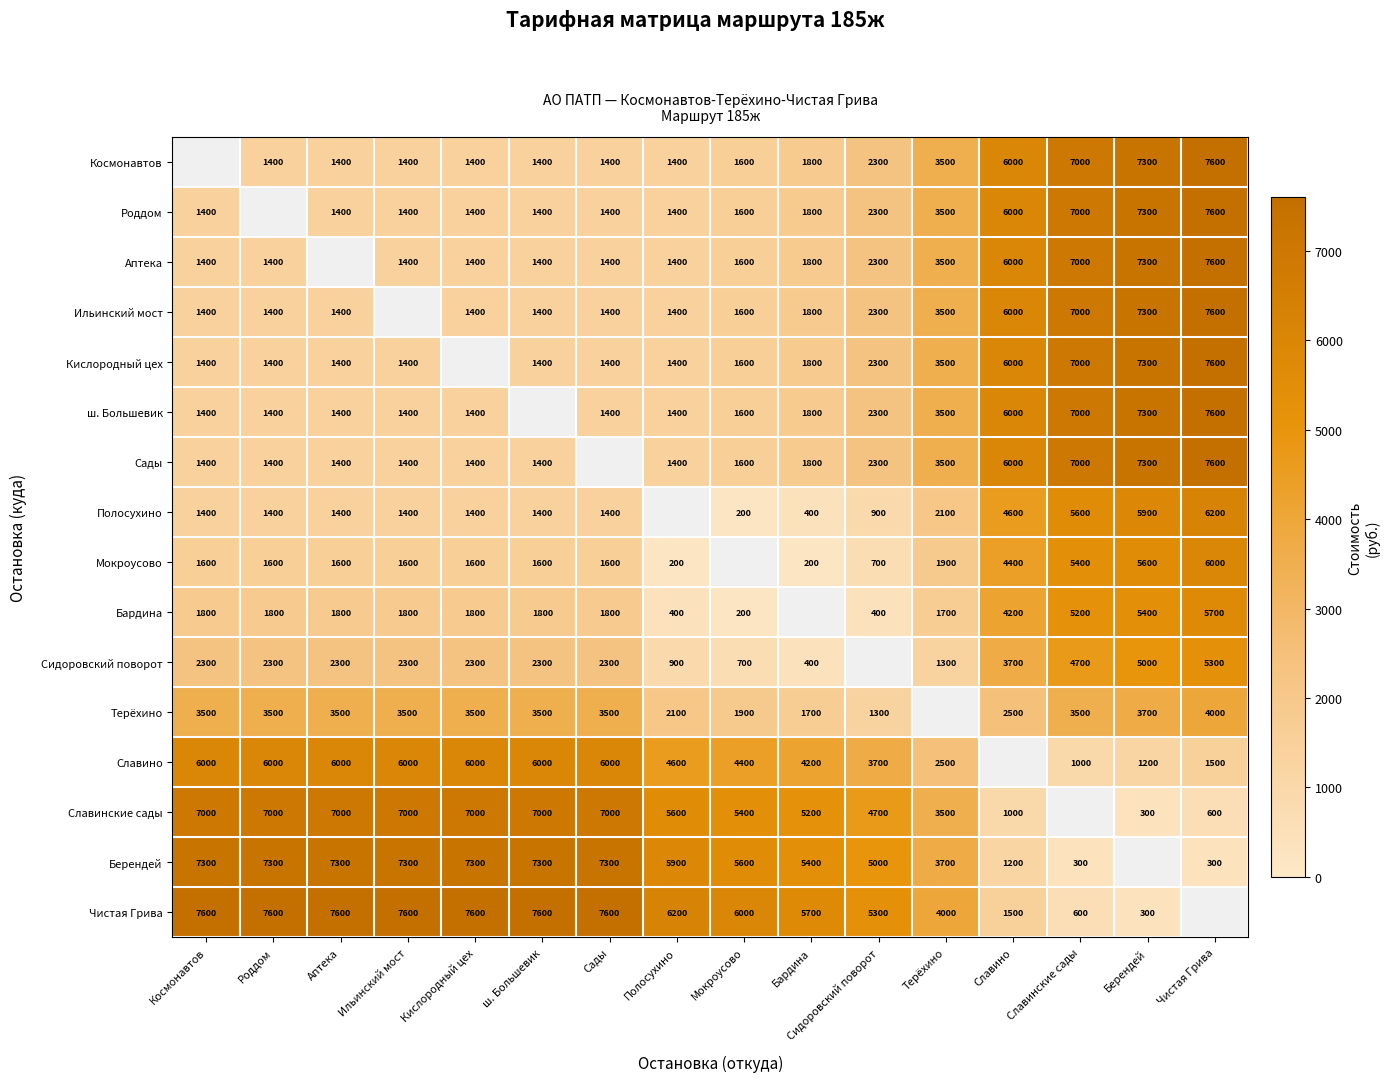

How many series are shown in this chart?

16